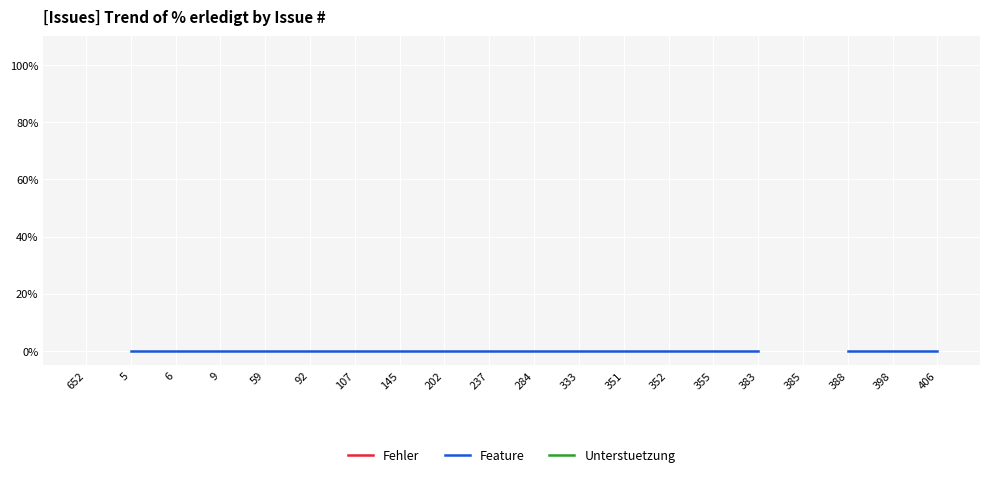

Is the value of Fehler at 145 greater than the value of Unterstuetzung at 355?

No